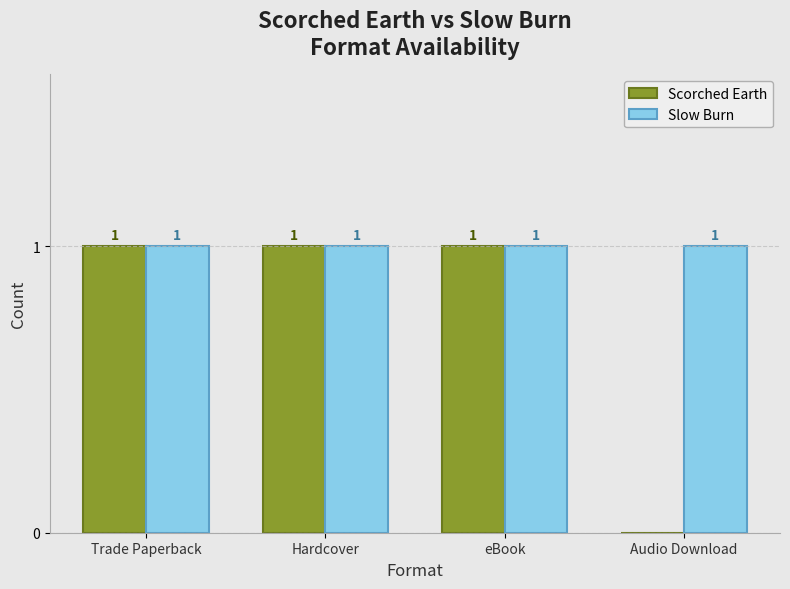

The Slow Burn series shows 1 at Audio Download. True or false?

True